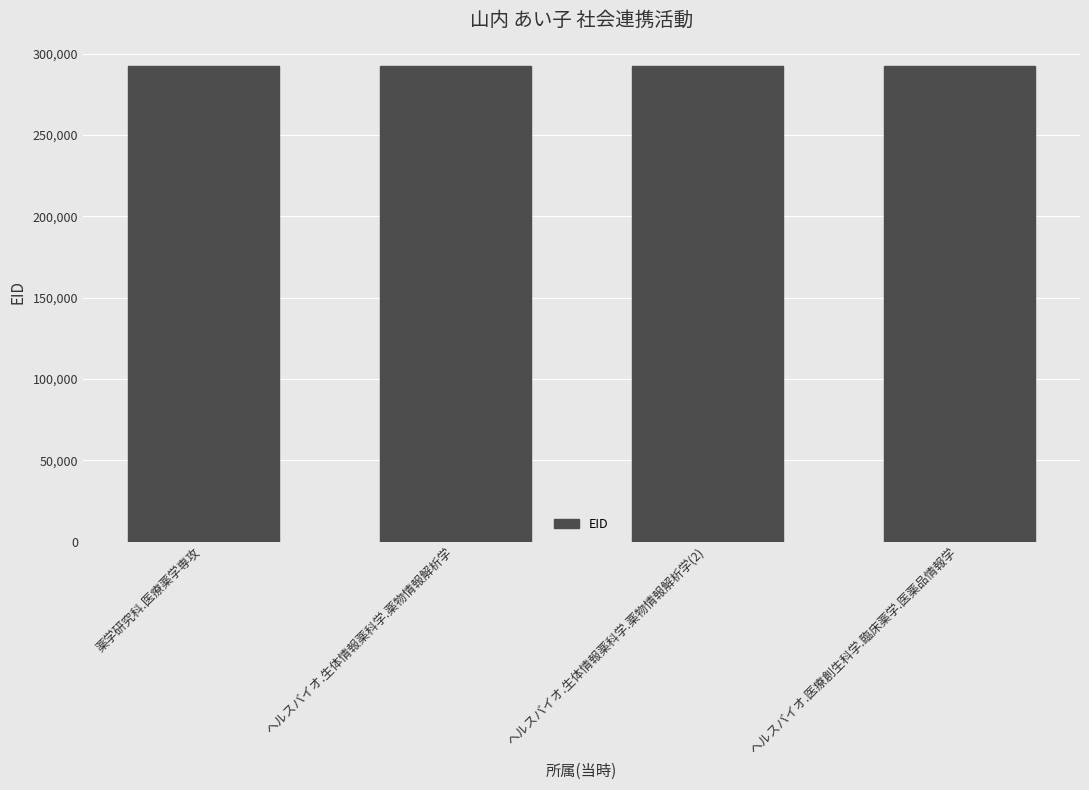

What is the sum of all values?

1168606